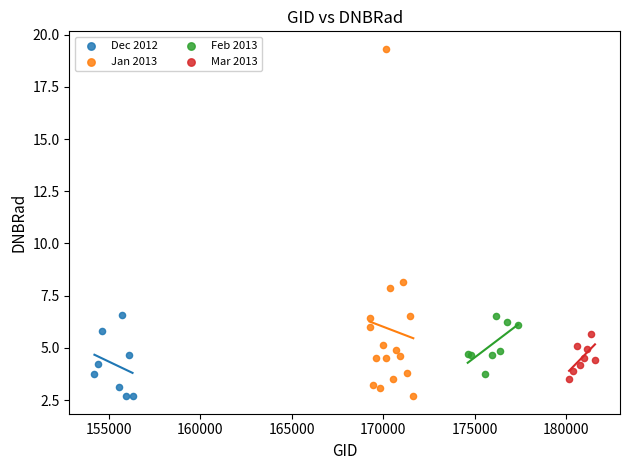

Which series contains the highest Y value?

Jan 2013